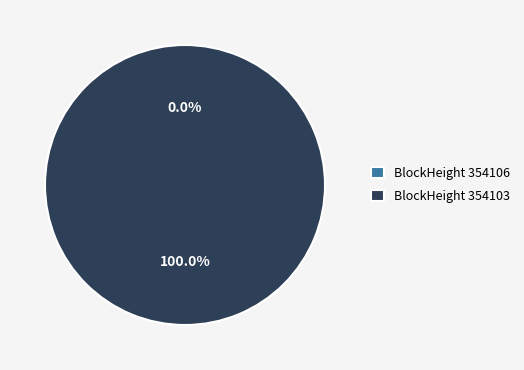

Is it true that 354103 is 100% of the pie?

True